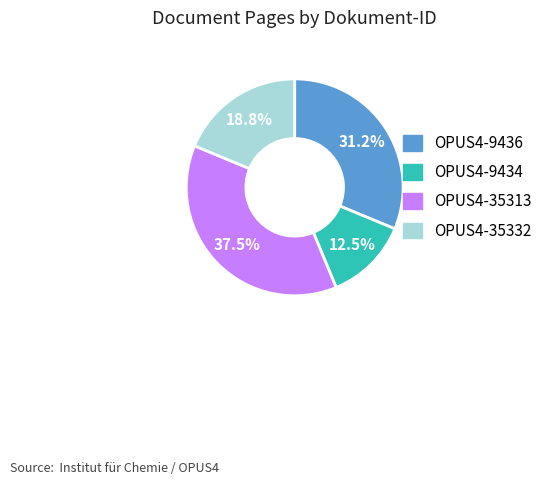

Which category has the smallest portion of the pie?

OPUS4-9434